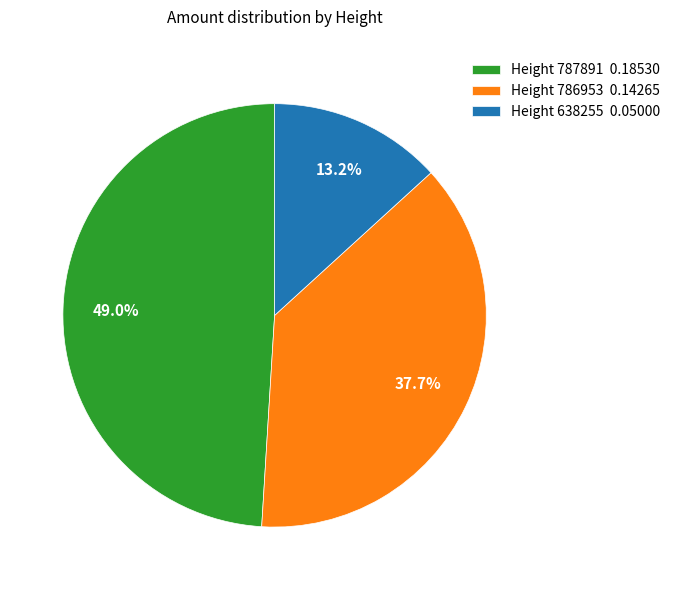

Which has a higher value, Height 638255 0.05000 or Height 786953 0.14265?

Height 786953 0.14265